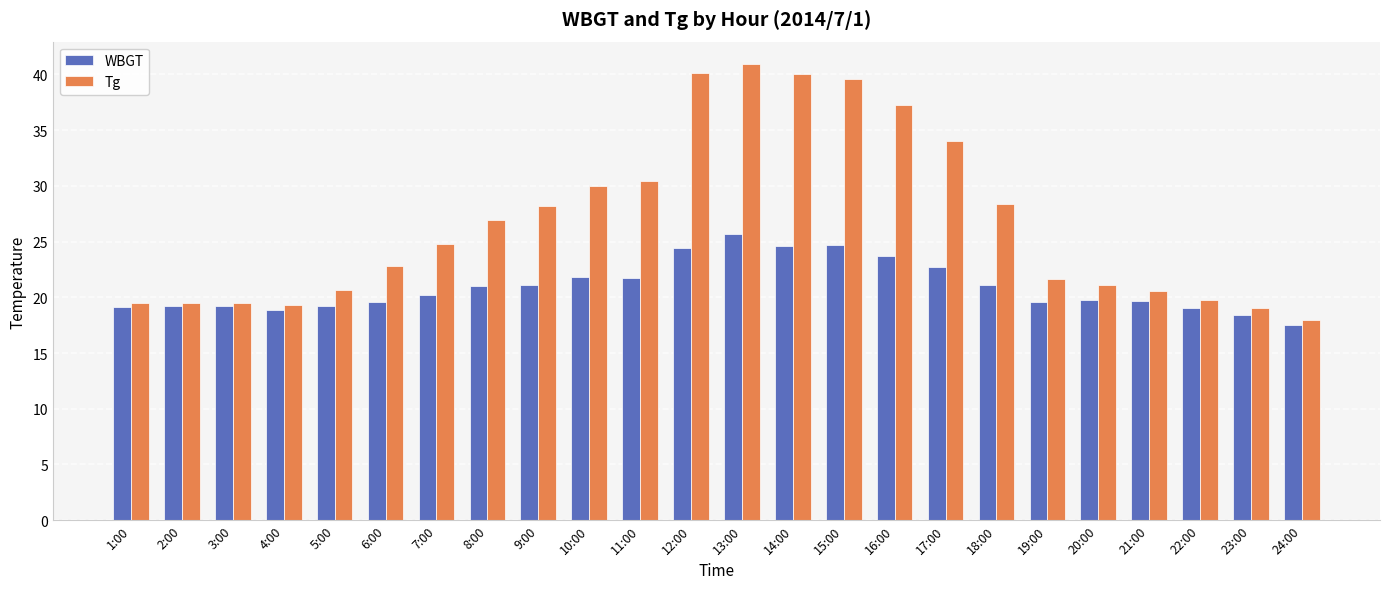

What is the highest value of the WBGT series?

25.7